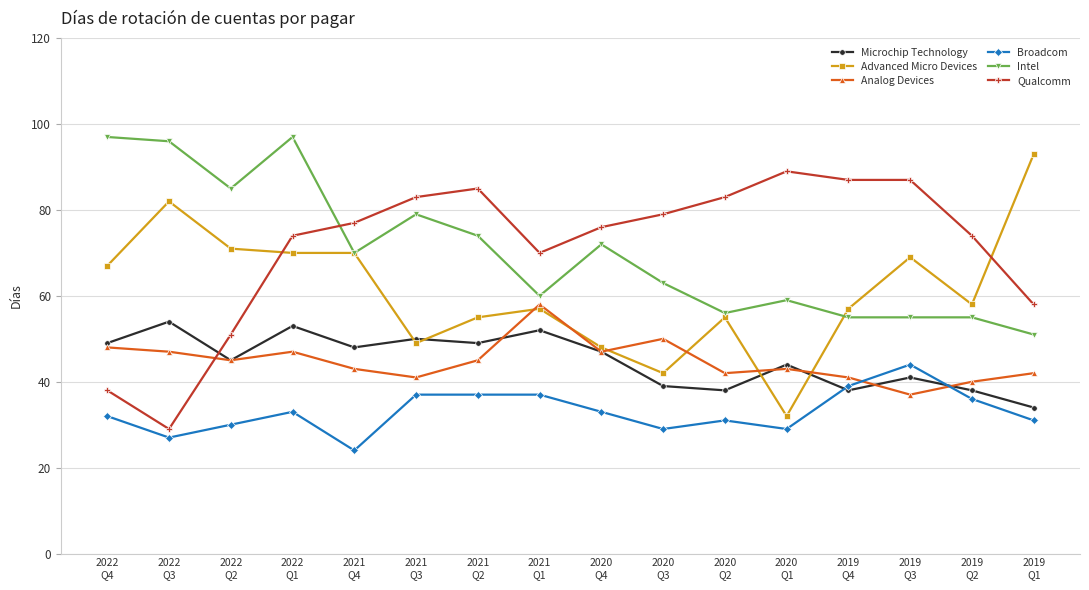

True or false: Broadcom has more than 2 interior local peaks.

True